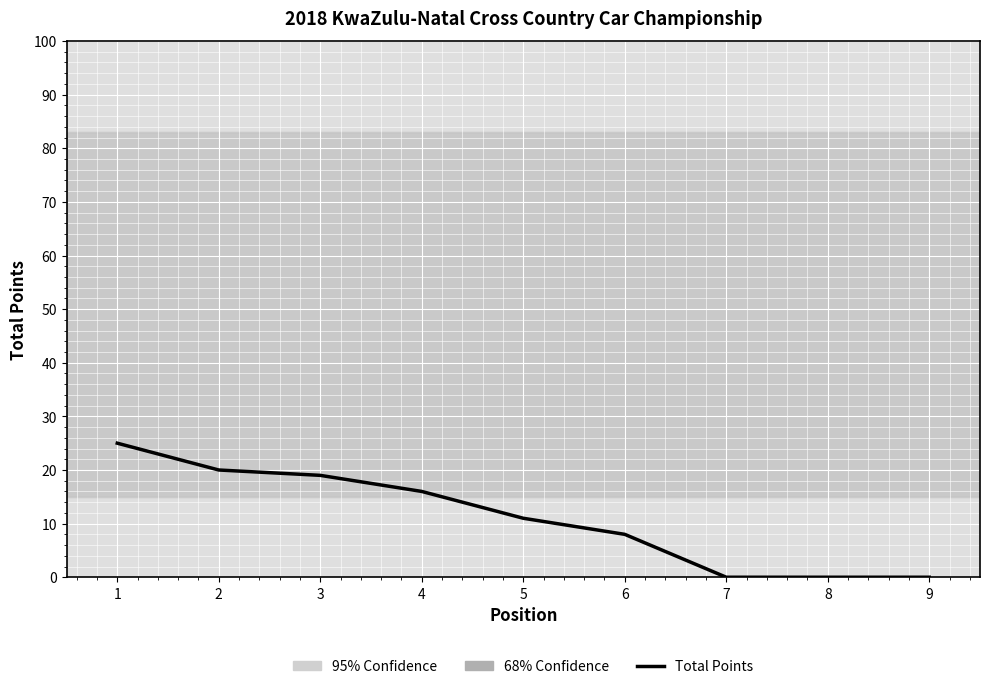

The chart shows a value of 3 at 6. True or false?

False